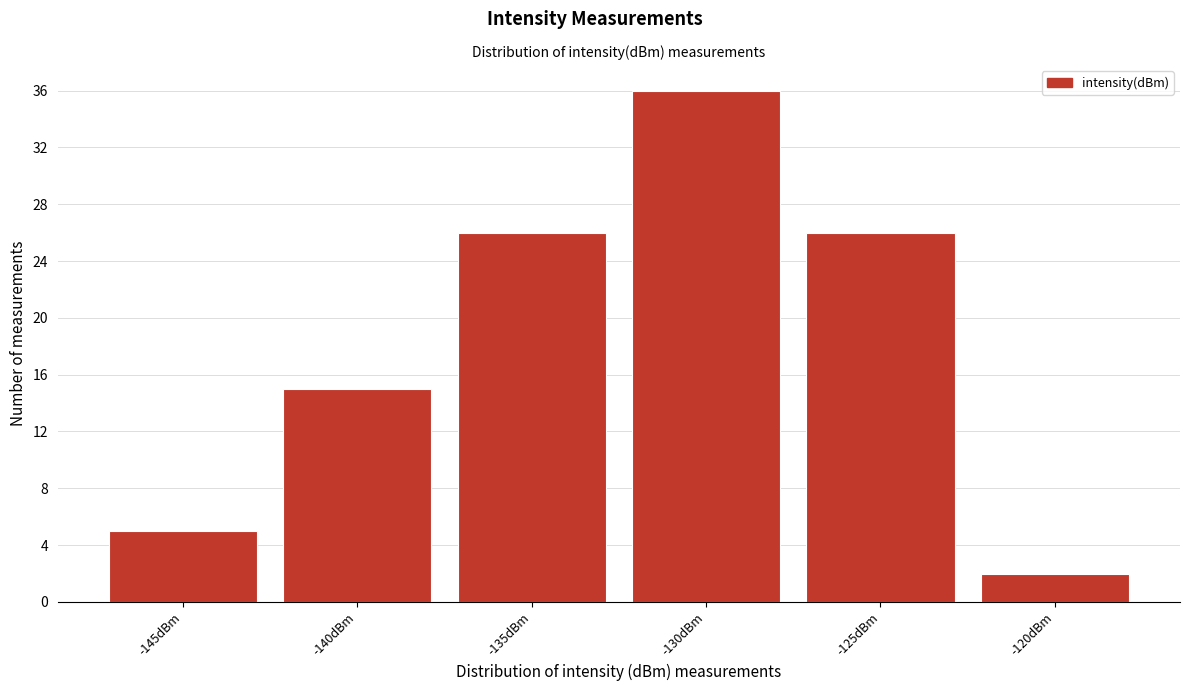

Reading left to right, transcribe all the data shown in this chart.

-145dBm=5	-140dBm=15	-135dBm=26	-130dBm=36	-125dBm=26	-120dBm=2